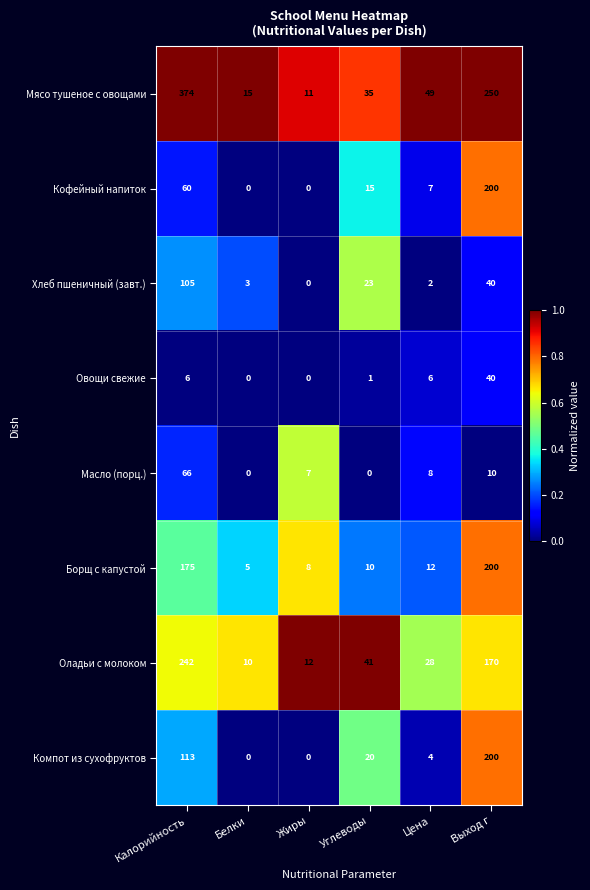

The Оладьи с молоком series shows 41 at Углеводы. True or false?

True